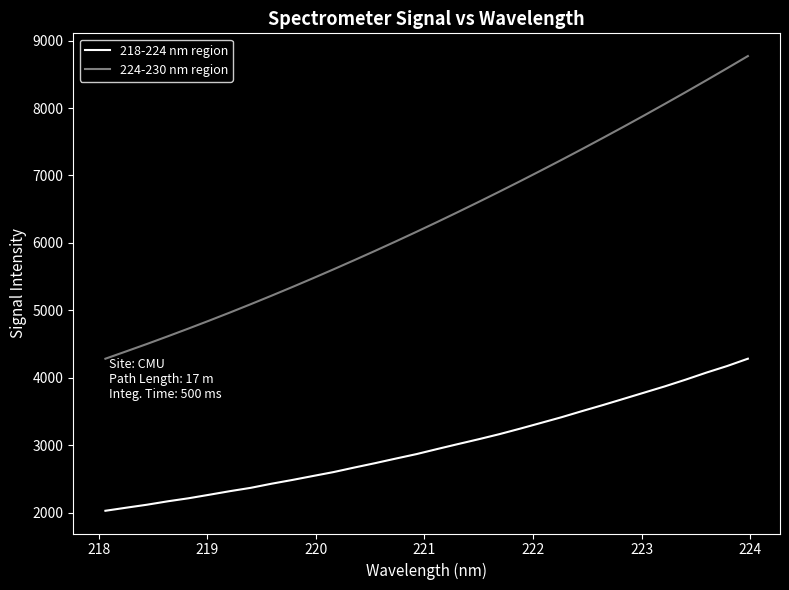

Rank the series by their average value, from lowest to highest.

218-224 nm region, 224-230 nm region